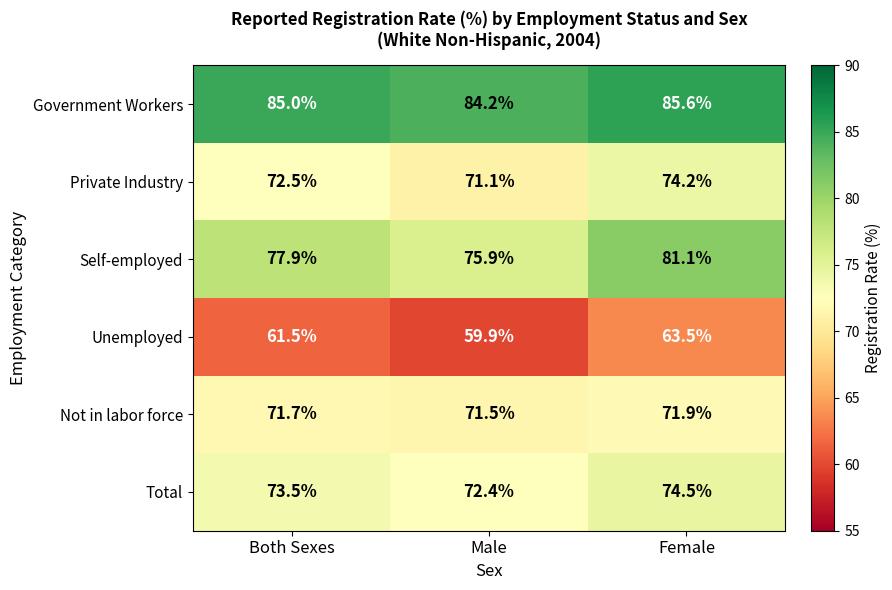

Reading right to left, transcribe all the data shown in this chart.

Government Workers: Female=85.6	Male=84.2	Both Sexes=85.0
Private Industry: Female=74.2	Male=71.1	Both Sexes=72.5
Self-employed: Female=81.1	Male=75.9	Both Sexes=77.9
Unemployed: Female=63.5	Male=59.9	Both Sexes=61.5
Not in labor force: Female=71.9	Male=71.5	Both Sexes=71.7
Total: Female=74.5	Male=72.4	Both Sexes=73.5